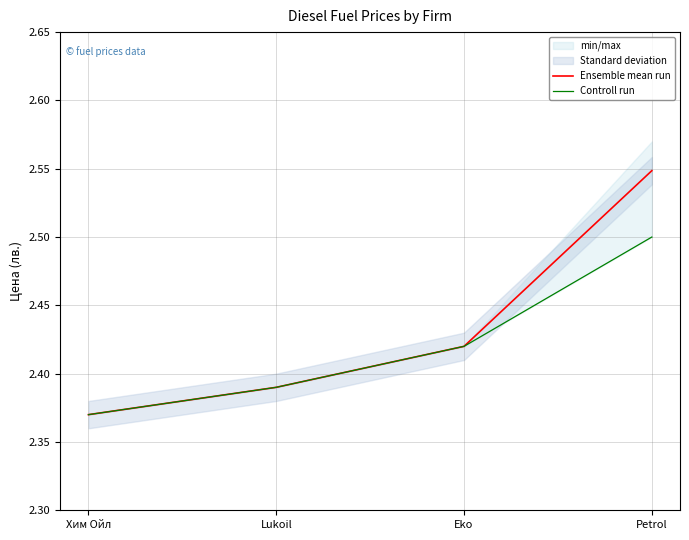

Which label corresponds to the largest value in the chart?

Petrol